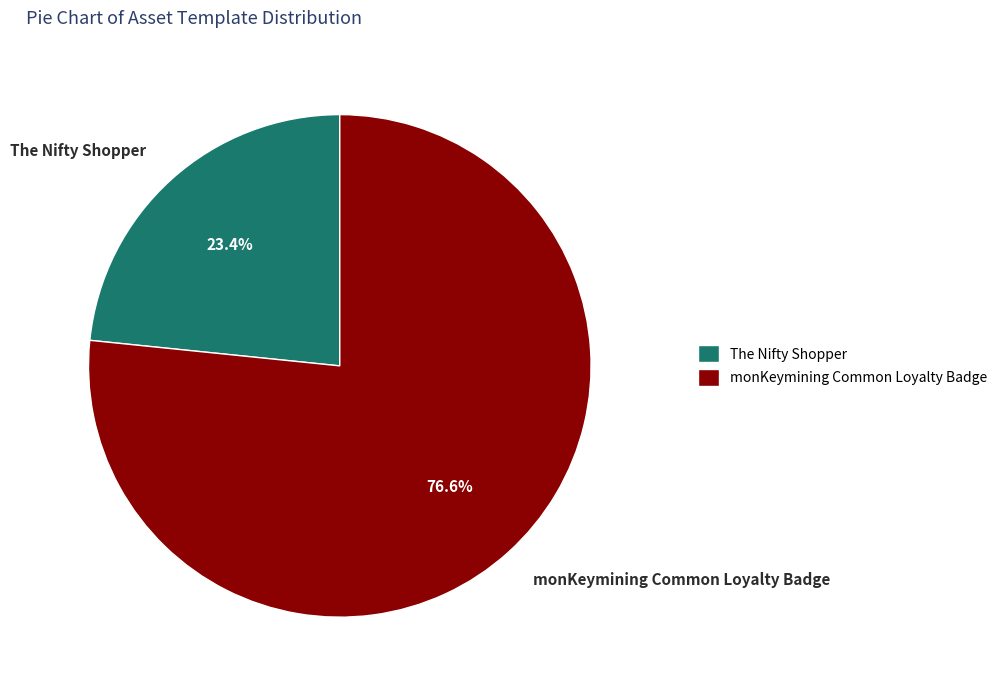

To the nearest percent, what is the average slice percentage?

50%